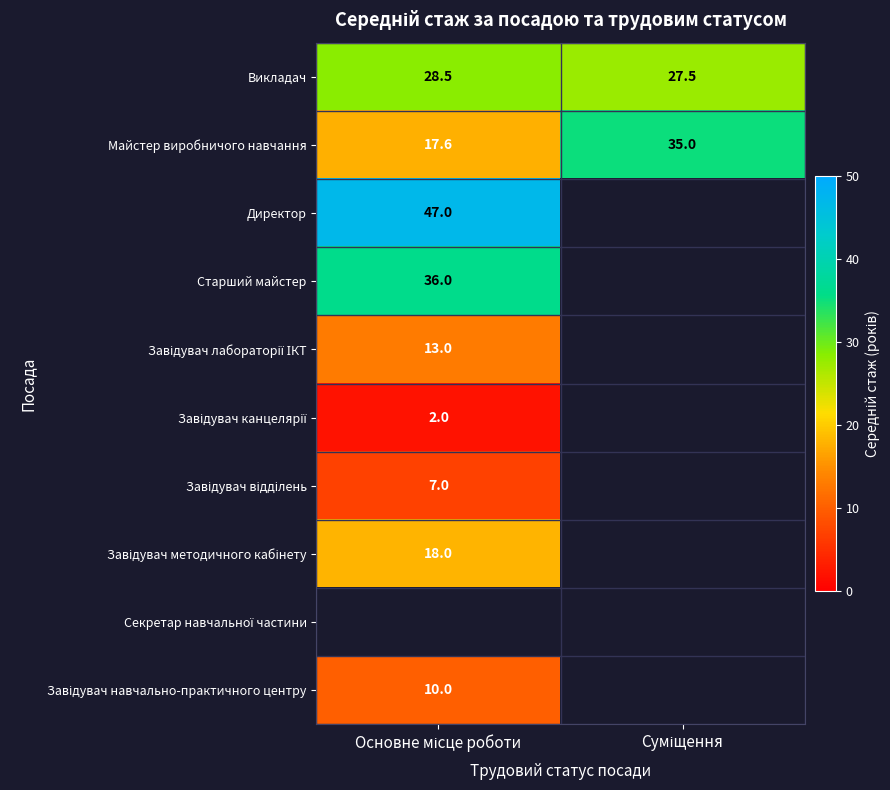

How many data points does each series have?

2